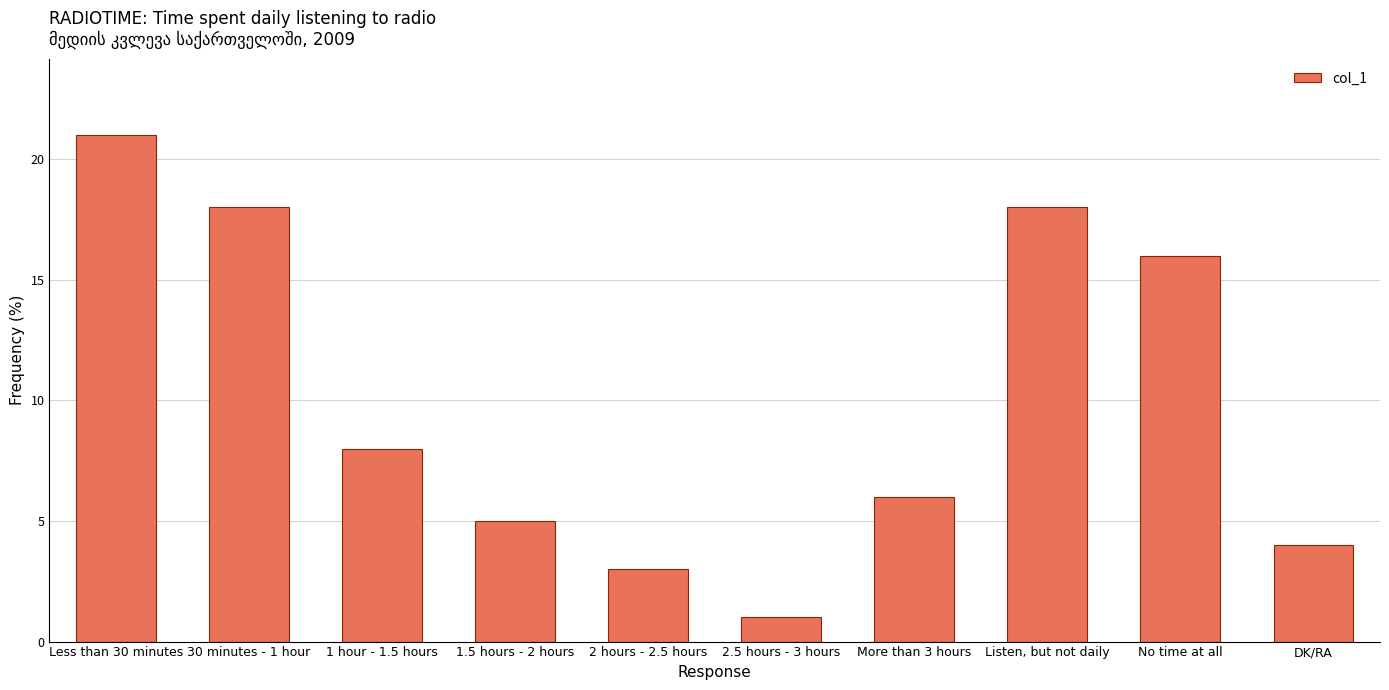

Which has a higher value, Less than 30 minutes or DK/RA?

Less than 30 minutes